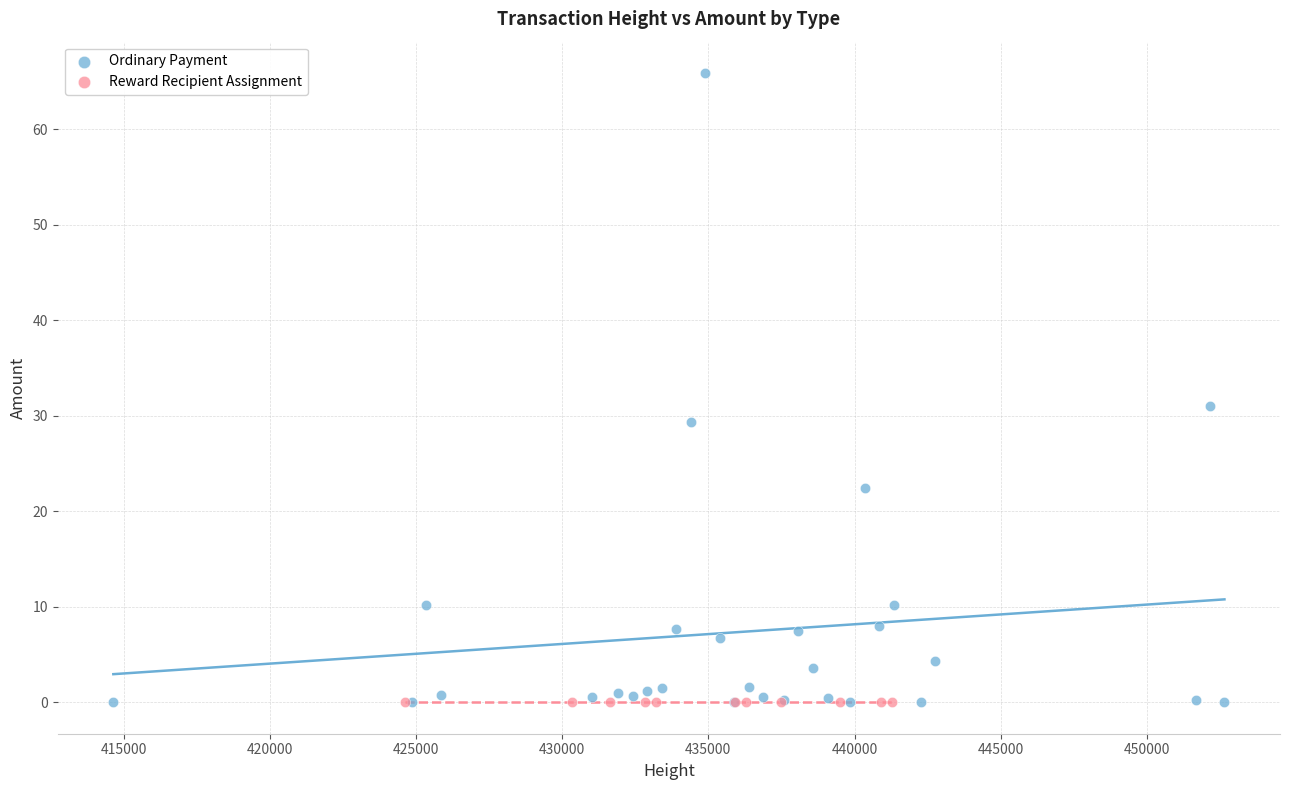

Which series contains the highest Y value?

Ordinary Payment